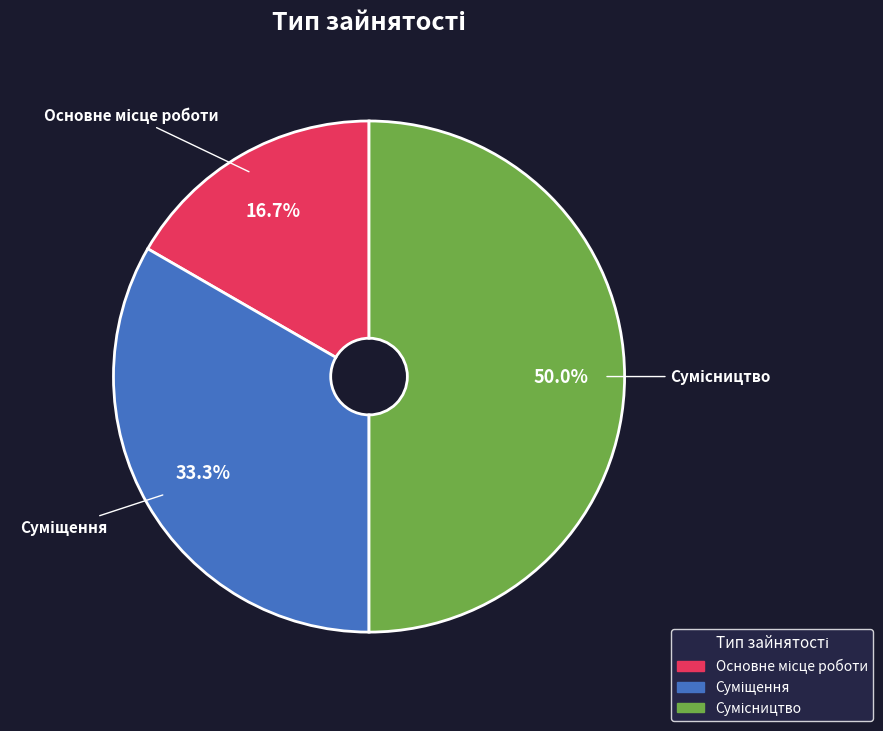

How many slices are in this pie chart?

3